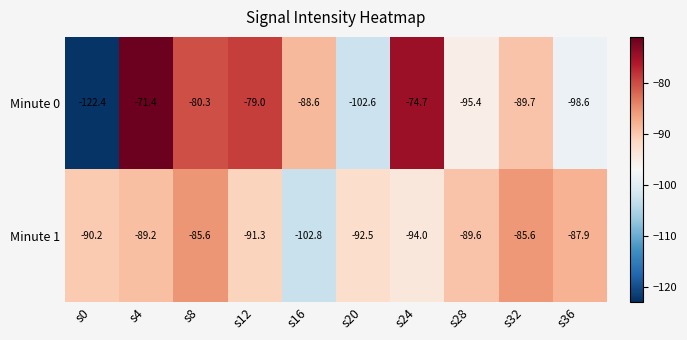

What is the spread (max minus min) of values at s20?

10.1